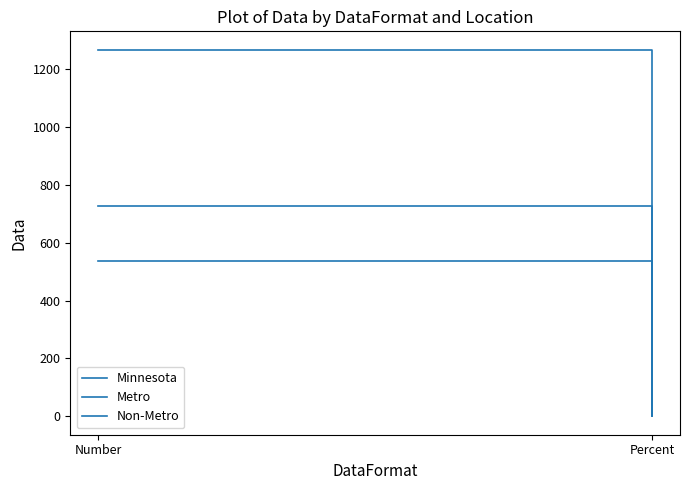

At which label is Metro closest to 269?

Percent